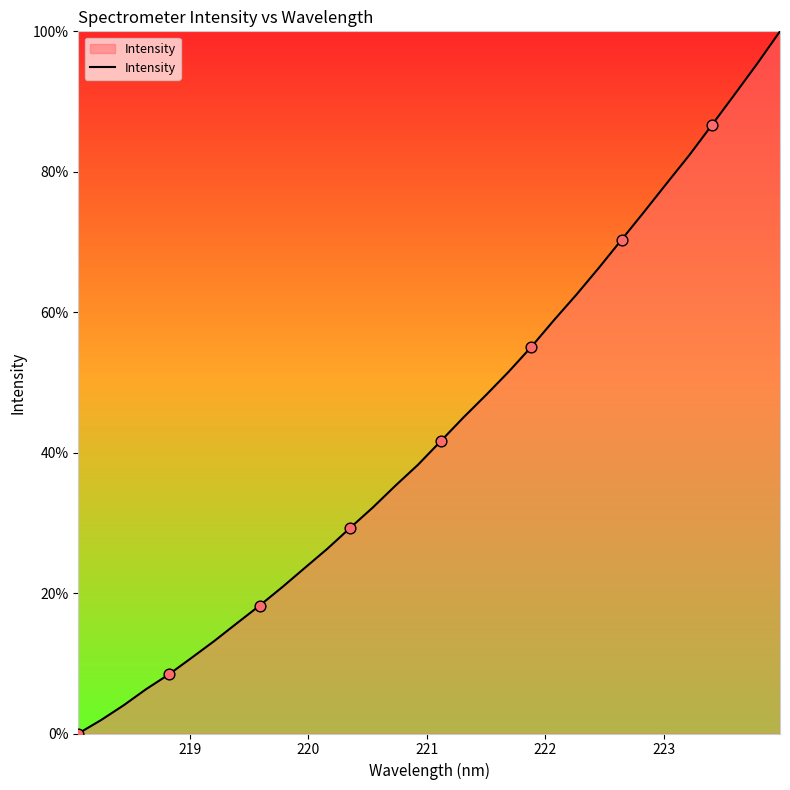

What is the greatest value displayed?

100.0